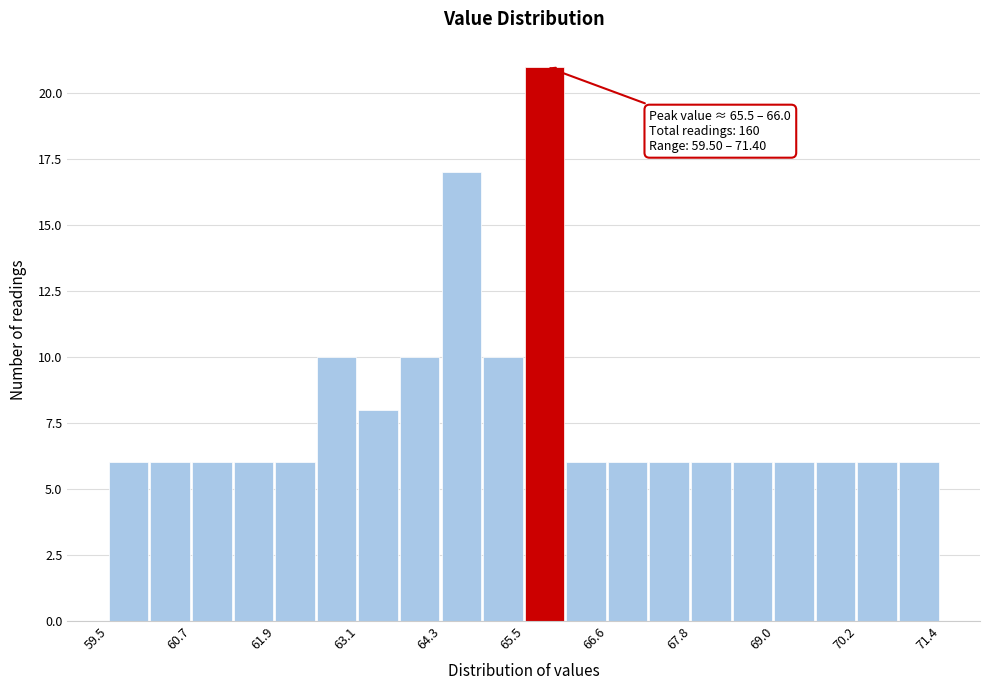

Read against the x-axis, roughly where is the centre of the tallest bar?

65.8